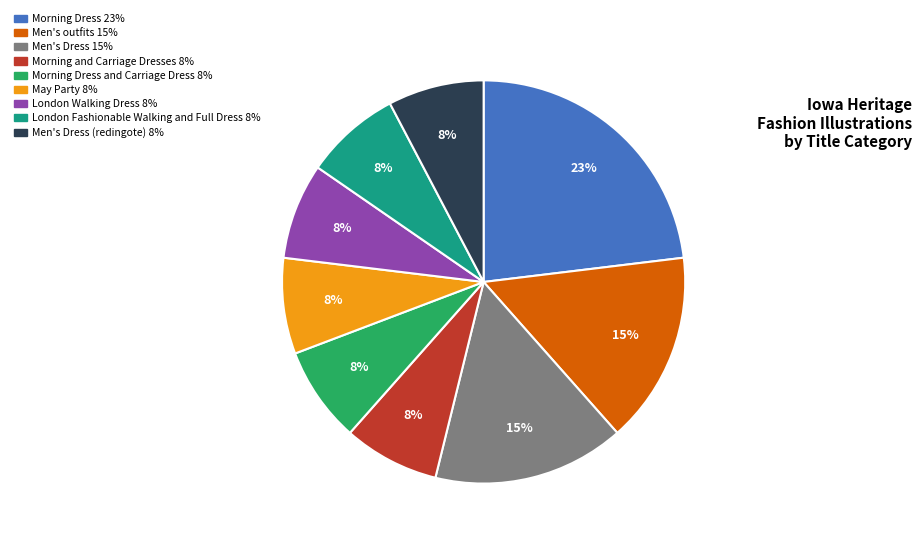

To the nearest percent, what is the difference between the largest and smallest slice percentages?

15%